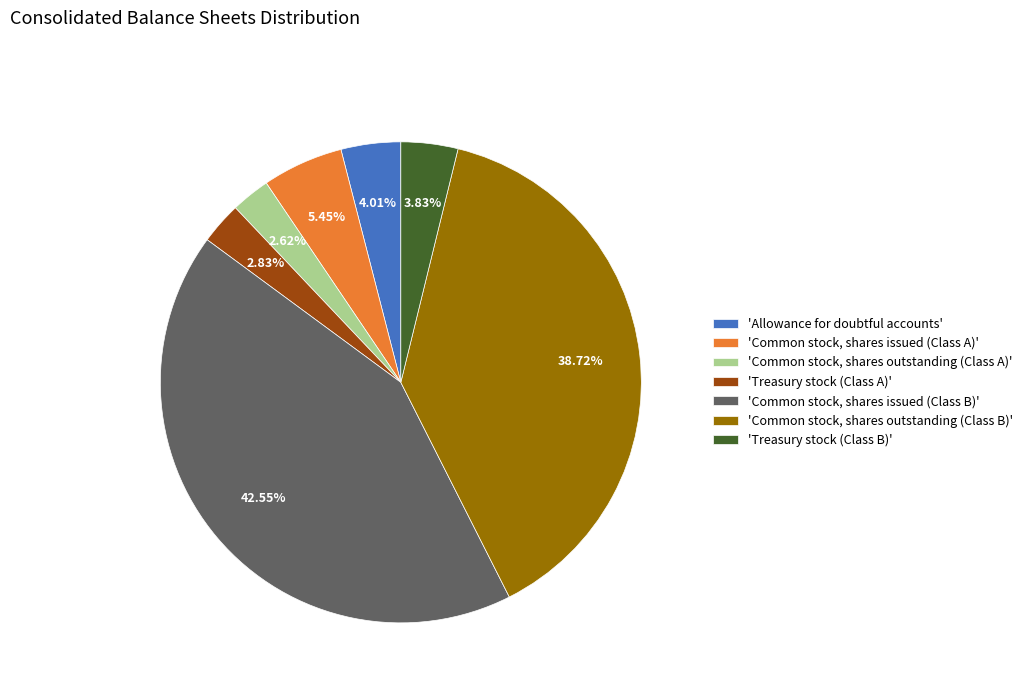

Is the sum of 'Common stock, shares issued (Class A)' and 'Treasury stock (Class B)' greater than half?

No